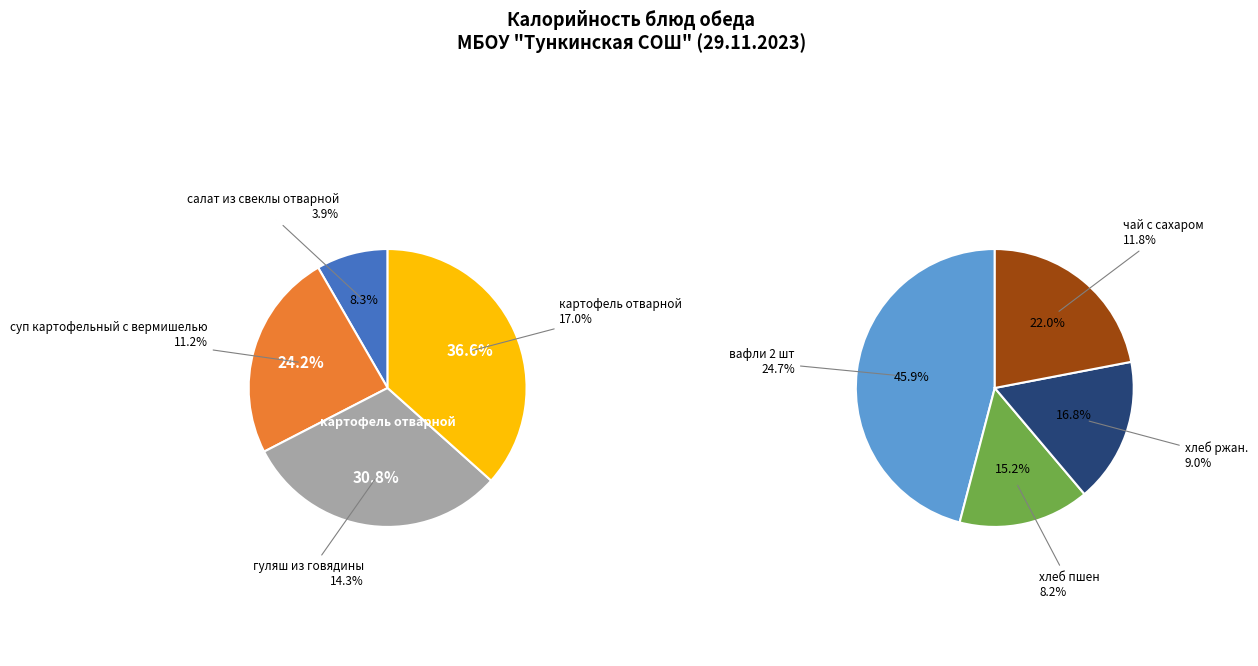

How many segments does this pie chart have?

8